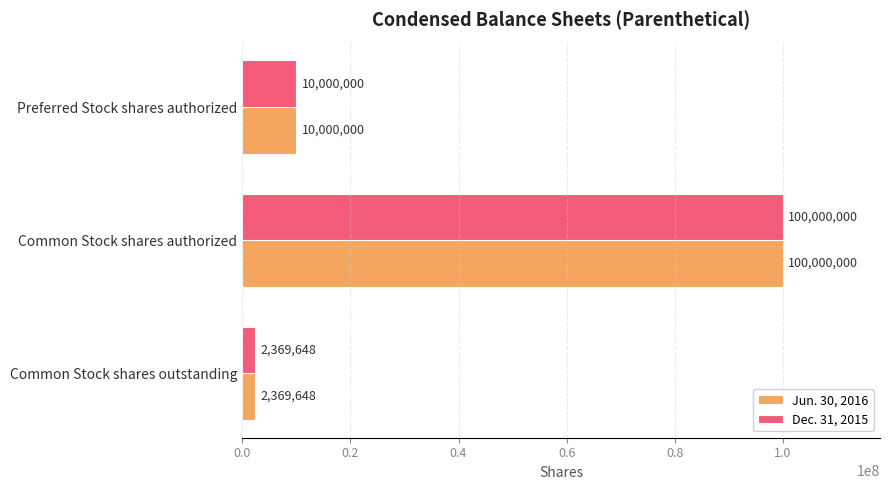

Rank the categories by Jun. 30, 2016 value from highest to lowest.

Common Stock shares authorized, Preferred Stock shares authorized, Common Stock shares outstanding